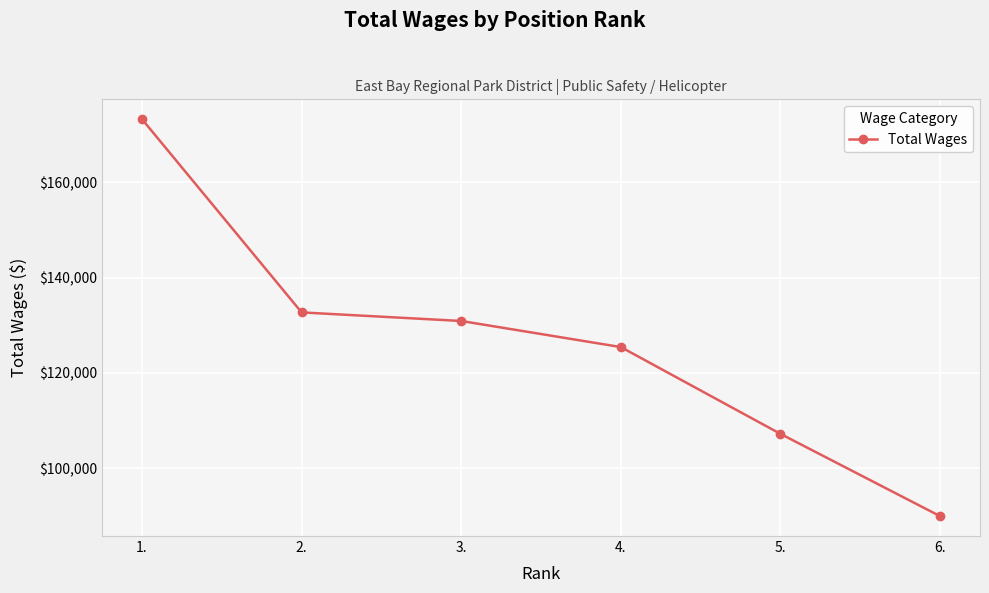

What is the label of the 1st point from the right?

6.